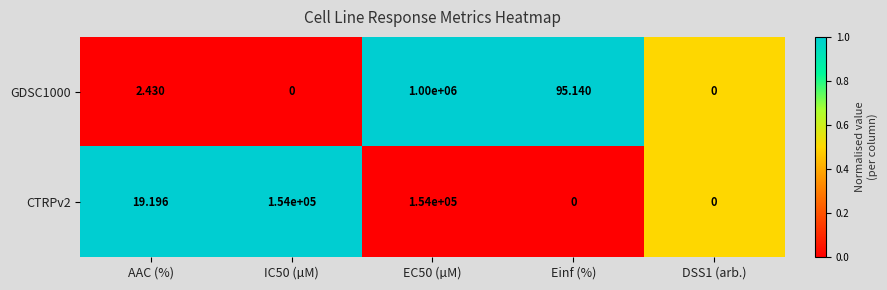

Is the value of GDSC1000 at Einf (%) greater than the value of CTRPv2 at Einf (%)?

Yes